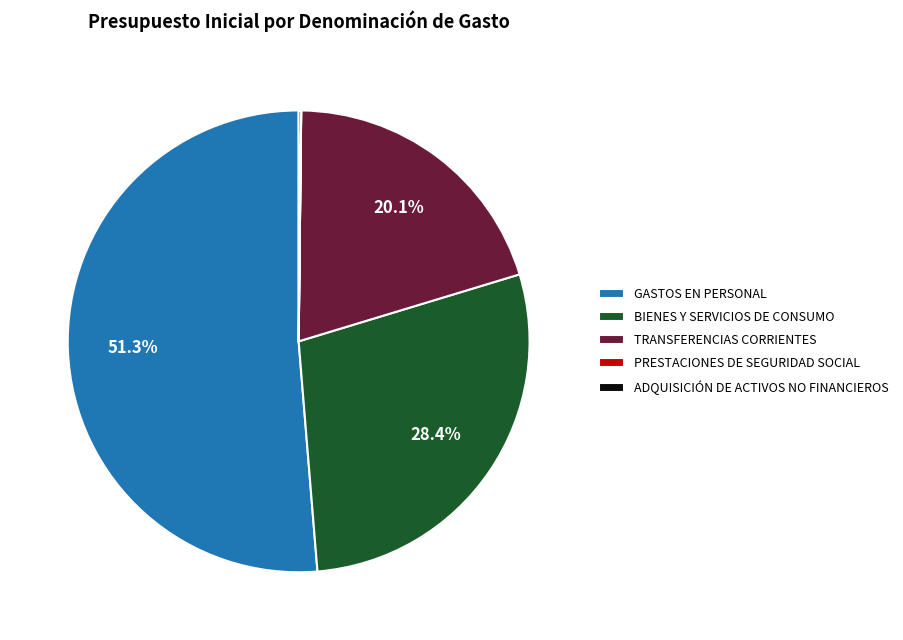

Is the sum of TRANSFERENCIAS CORRIENTES and GASTOS EN PERSONAL greater than half?

Yes